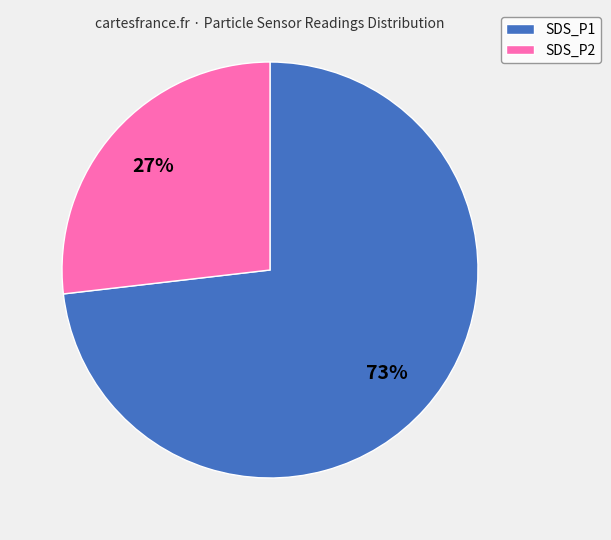

Count the number of slices in the pie.

2